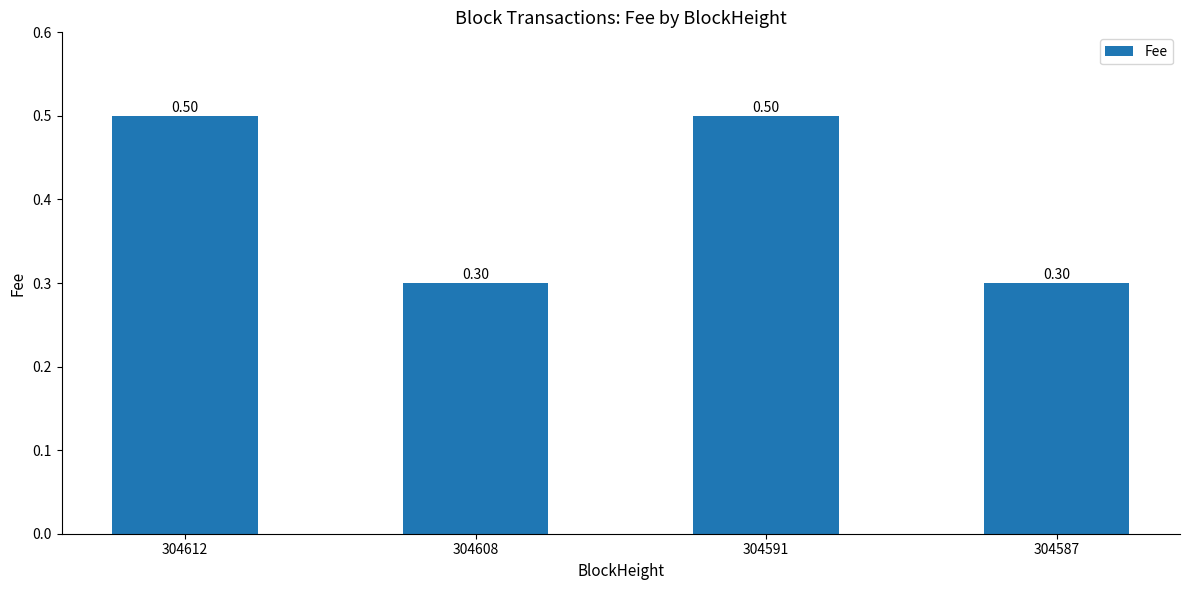

Is it true that the value at 304608 is 0.1?

False